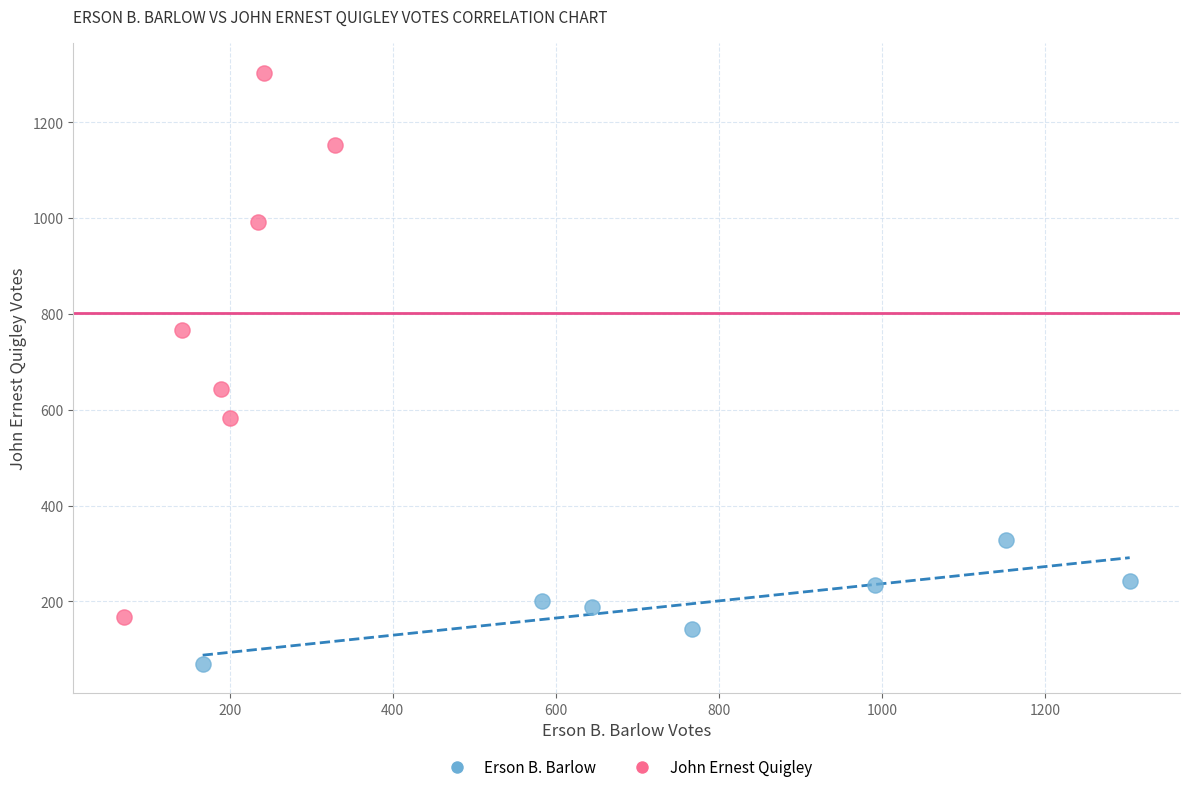

Which series reaches the minimum Y coordinate?

Erson B. Barlow